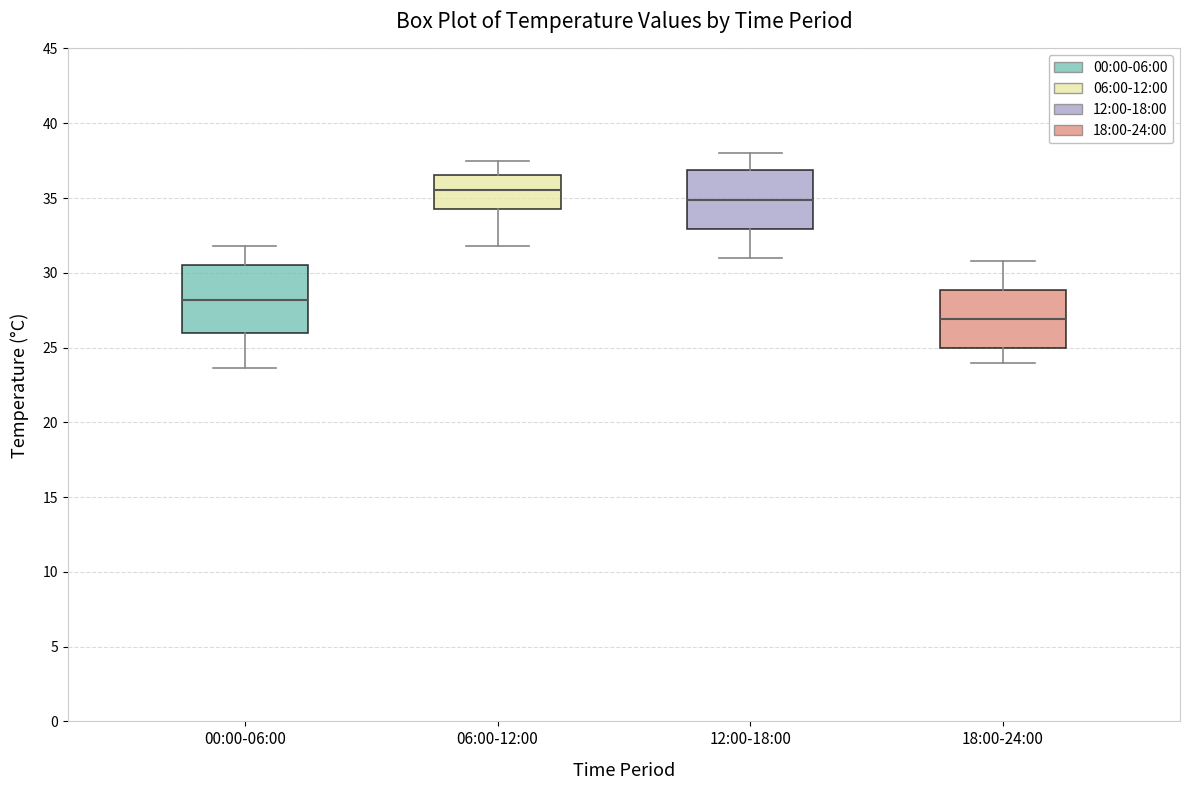

Which box's median line is the lowest?

18:00-24:00